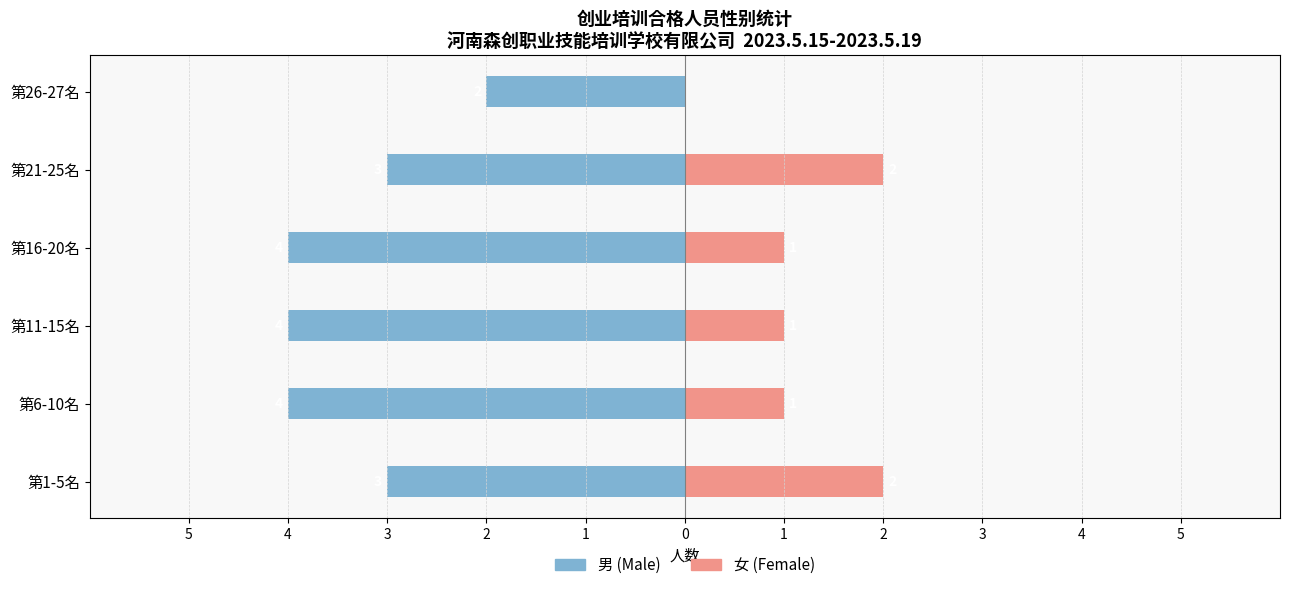

Count the number of categories in the chart.

6